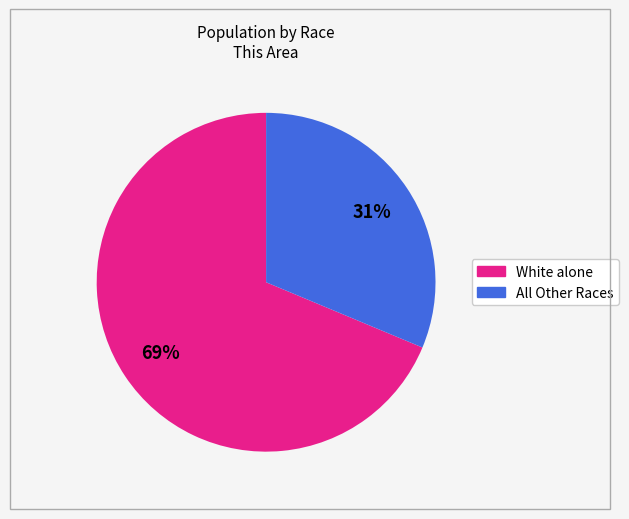

Does any single category account for the majority?

Yes